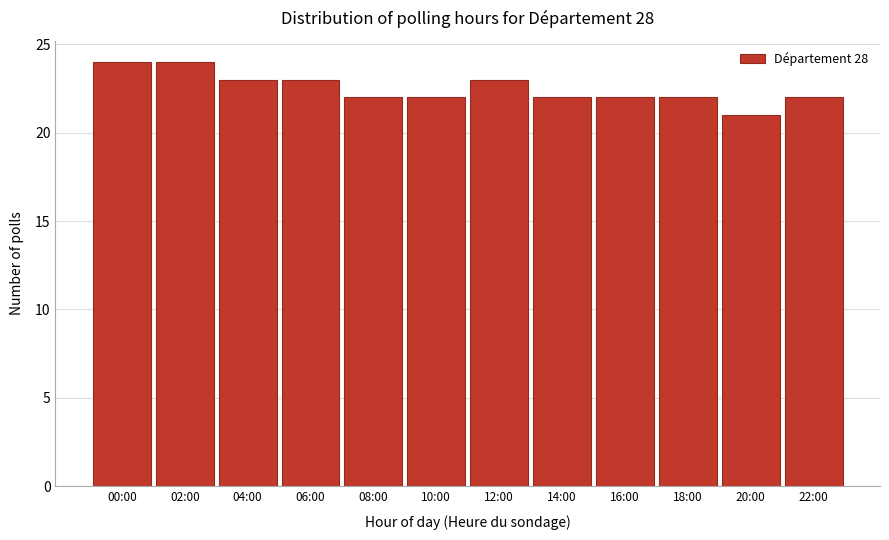

Reading left to right, extract all data points from this chart.

00:00=24	02:00=24	04:00=23	06:00=23	08:00=22	10:00=22	12:00=23	14:00=22	16:00=22	18:00=22	20:00=21	22:00=22